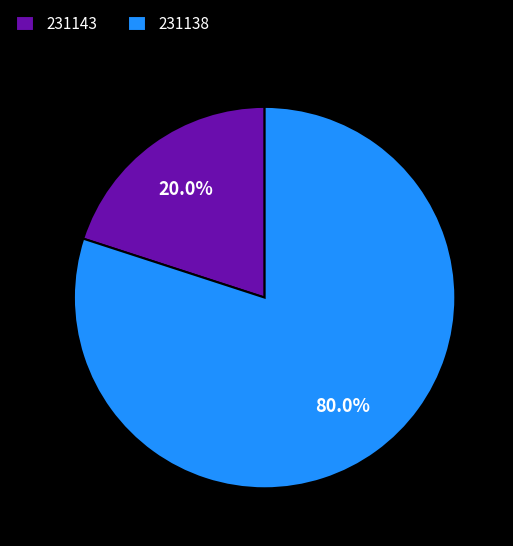

What percentage is NOT represented by 231138?

20.0%